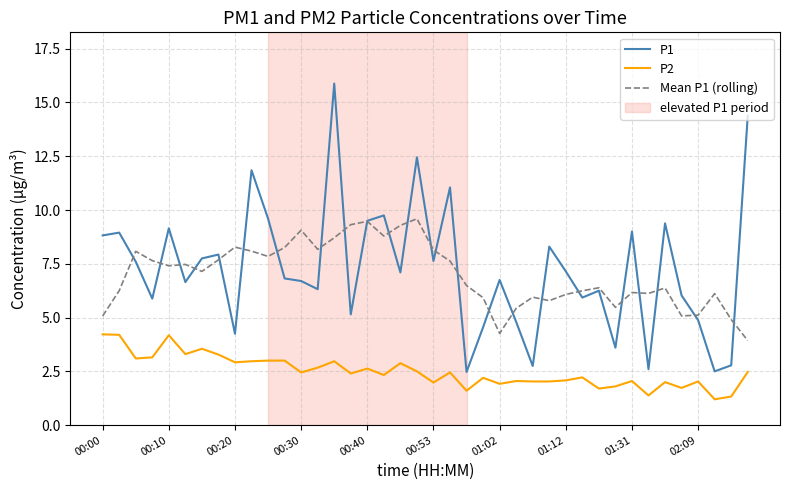

Which series has the largest range (max minus min)?

P1